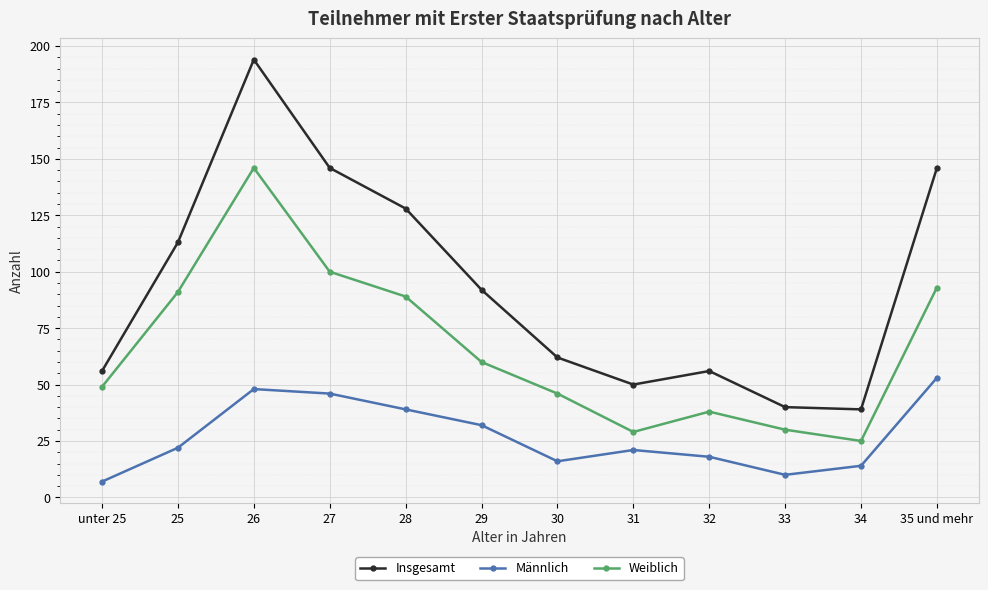

True or false: Männlich and Insgesamt intersect in this chart.

False